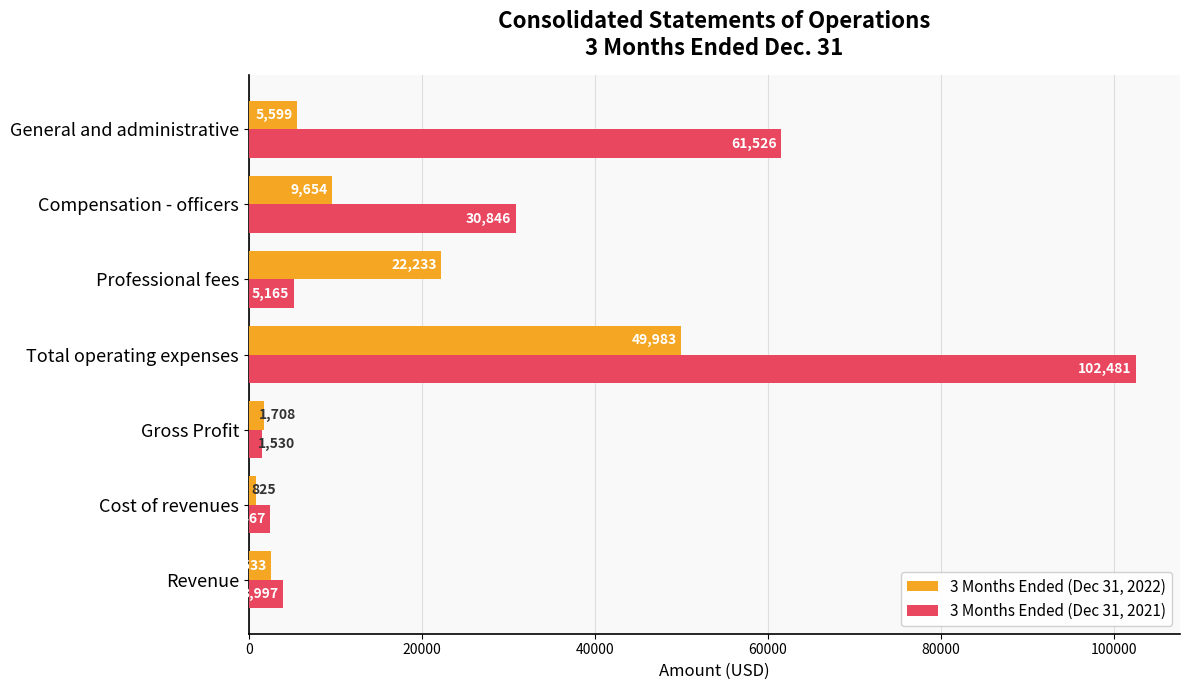

What is the total value across all series at Gross Profit?

3238